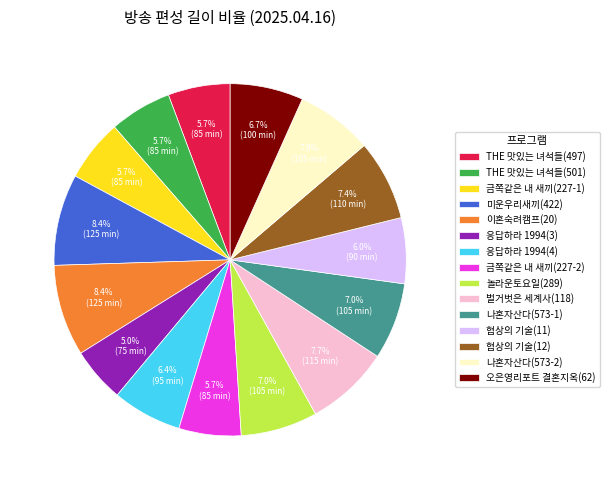

To the nearest percent, what percentage of the pie is 오은영리포트 결혼지옥(62)?

7%